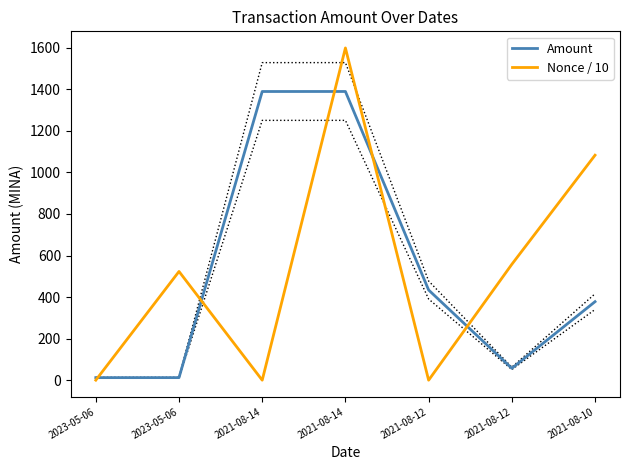

Rank the categories by Amount value from lowest to highest.

2023-05-06, 2023-05-06, 2021-08-12, 2021-08-10, 2021-08-12, 2021-08-14, 2021-08-14